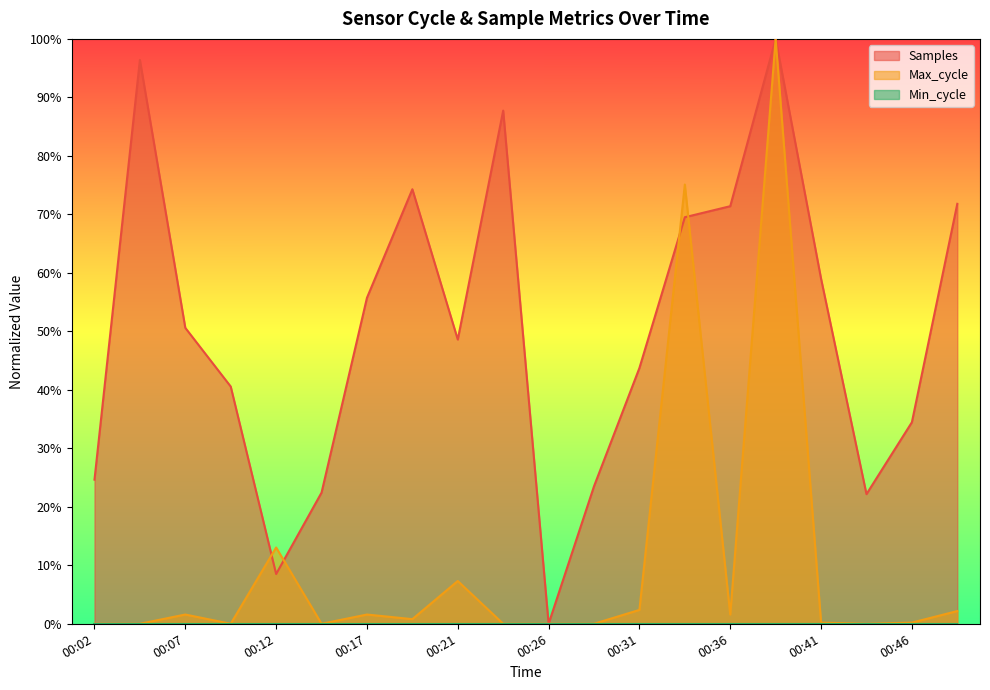

How many times do Max_cycle and Samples cross each other?

4